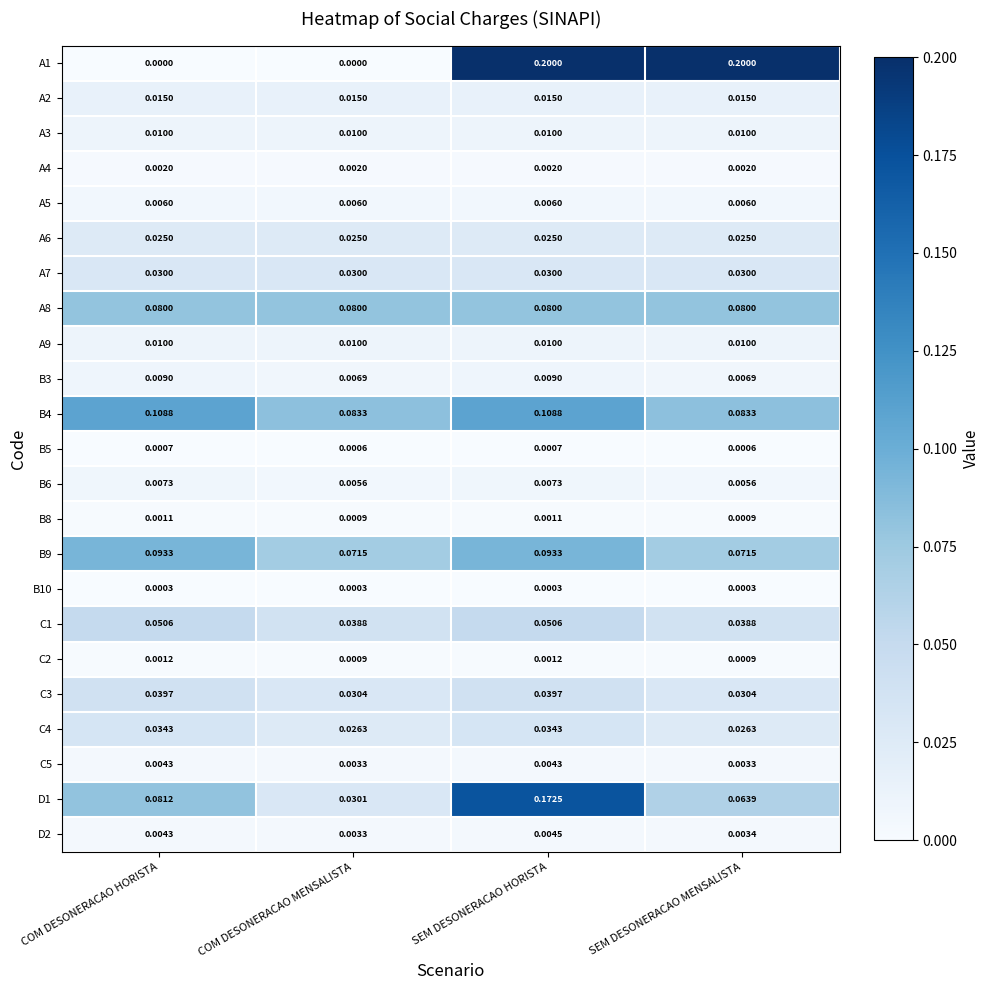

Is the value of A9 at COM DESONERACAO HORISTA greater than the value of A7 at COM DESONERACAO MENSALISTA?

No